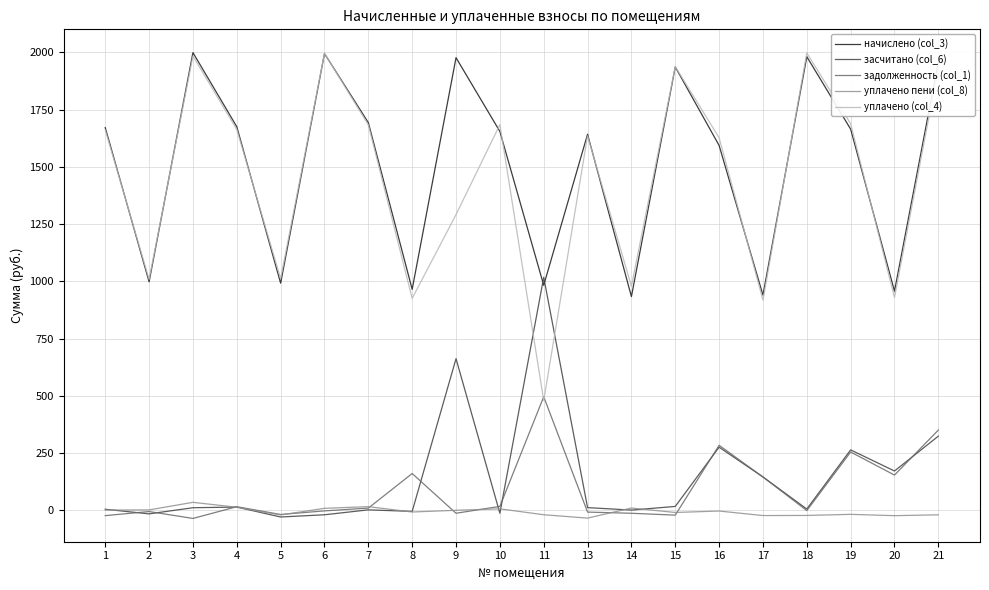

How many interior local valleys does the засчитано (col_6) series have?

7